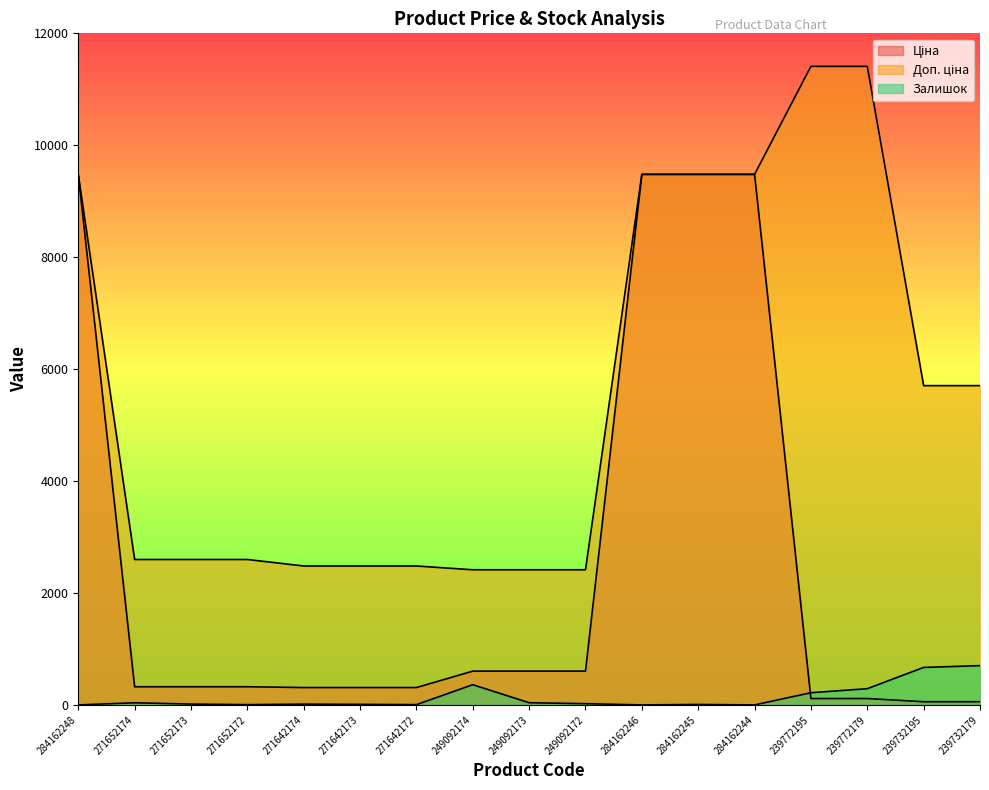

How many values in the Доп. ціна series exceed 2598?

11